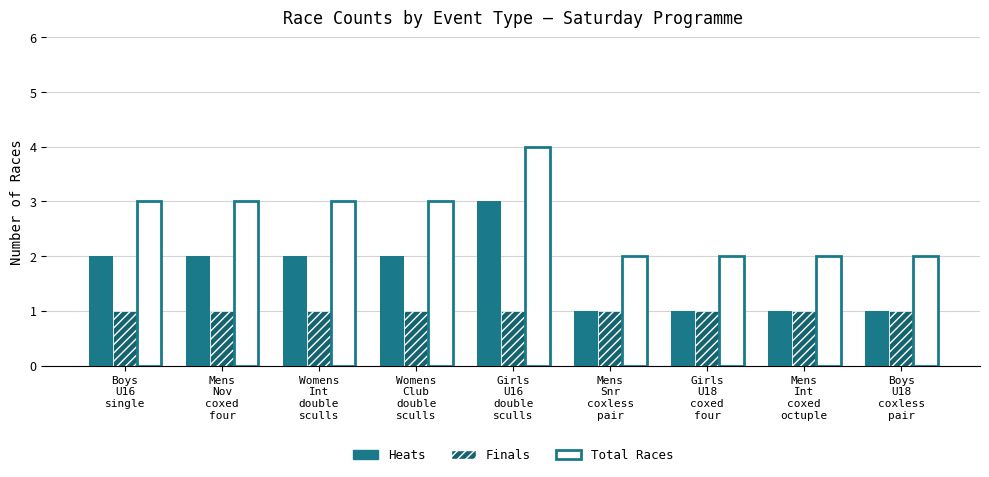

Count the Heats values in the range 1 to 2.

8